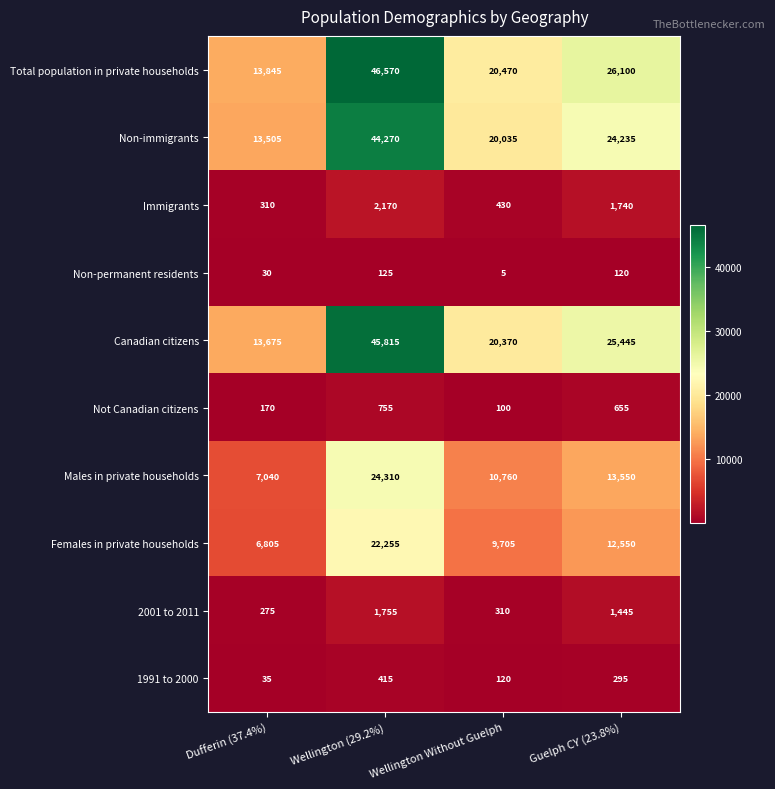

Which category has the lowest value across all series?

Wellington Without Guelph